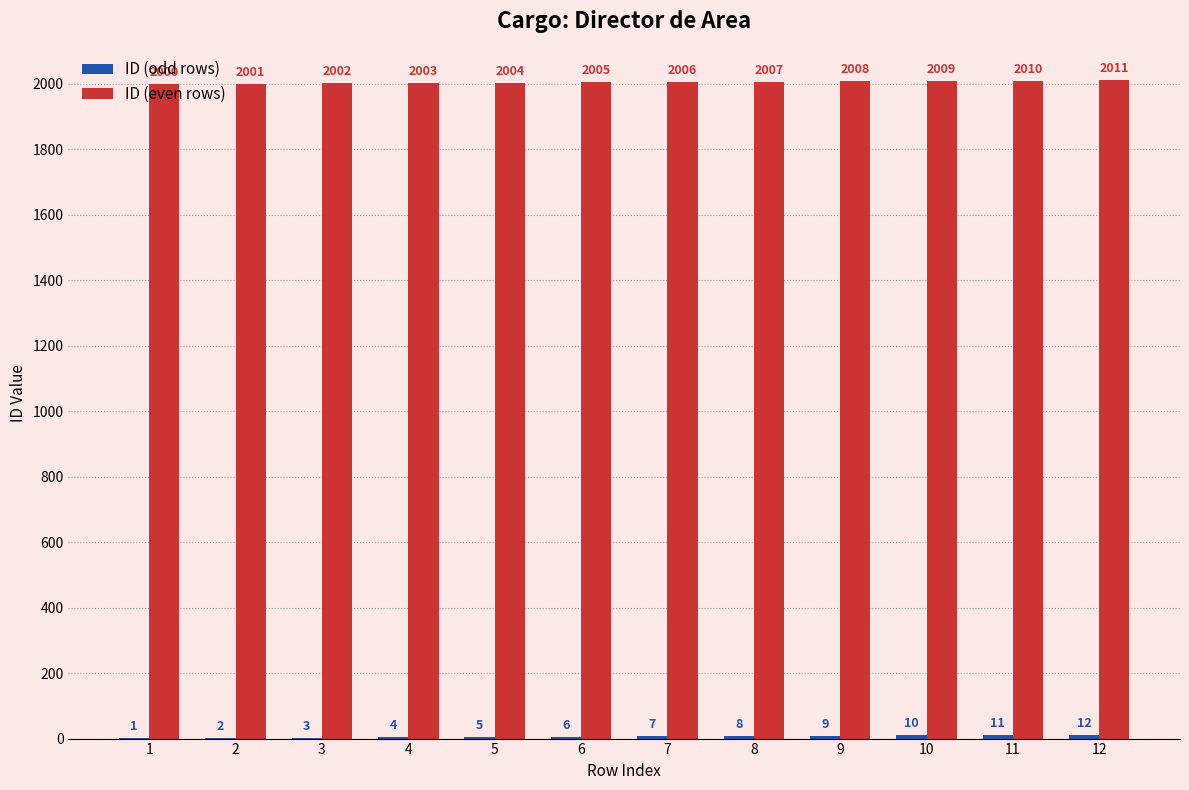

At which category is the sum across all series the highest?

12